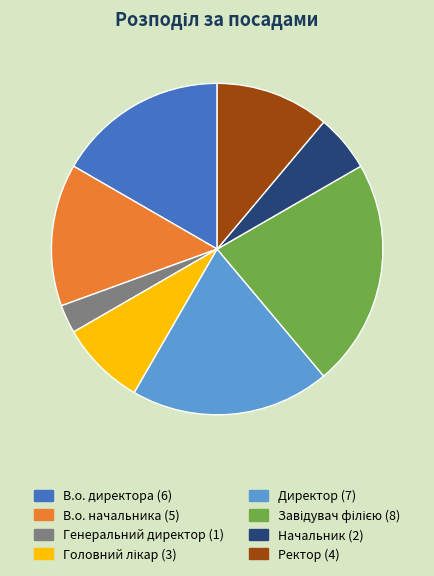

Combined, do Начальник and Генеральний директор account for over 50%?

No